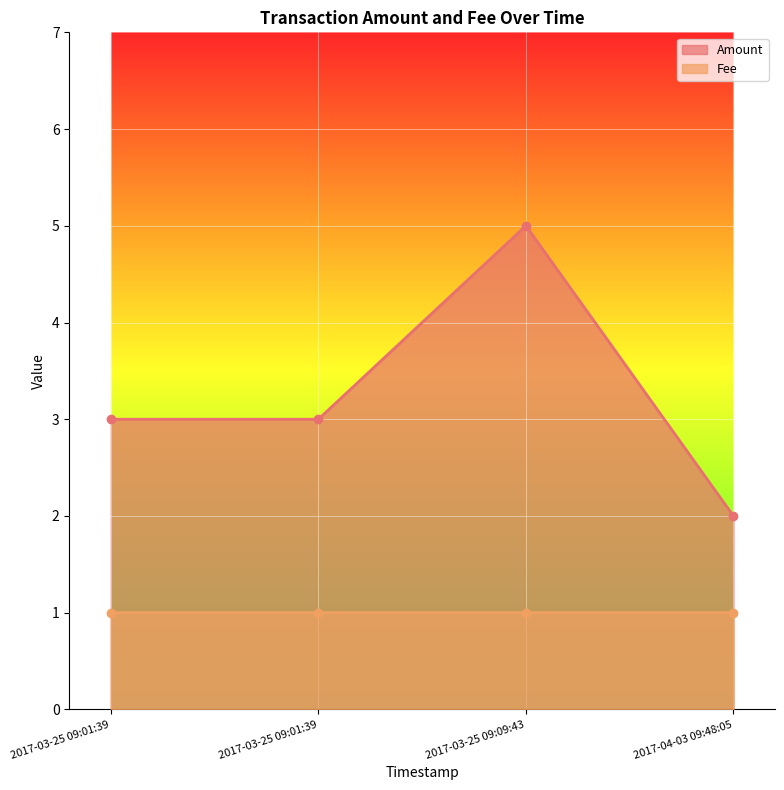

True or false: Amount has a value of 0.9 at 2017-04-03 09:48:05.

False